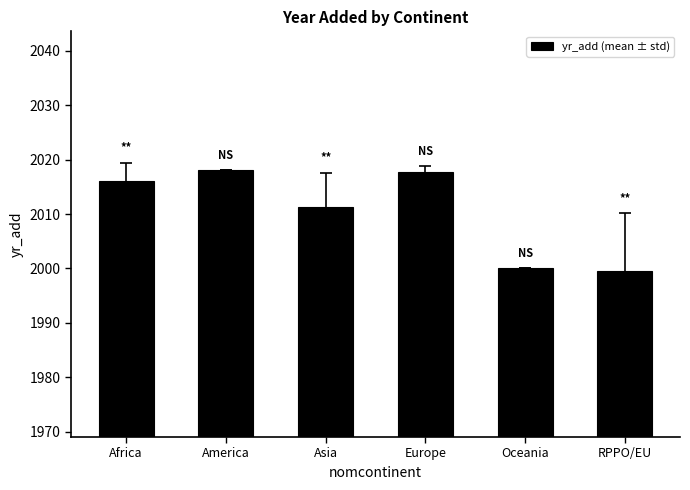

The chart shows a value of 1119.6 at America. True or false?

False